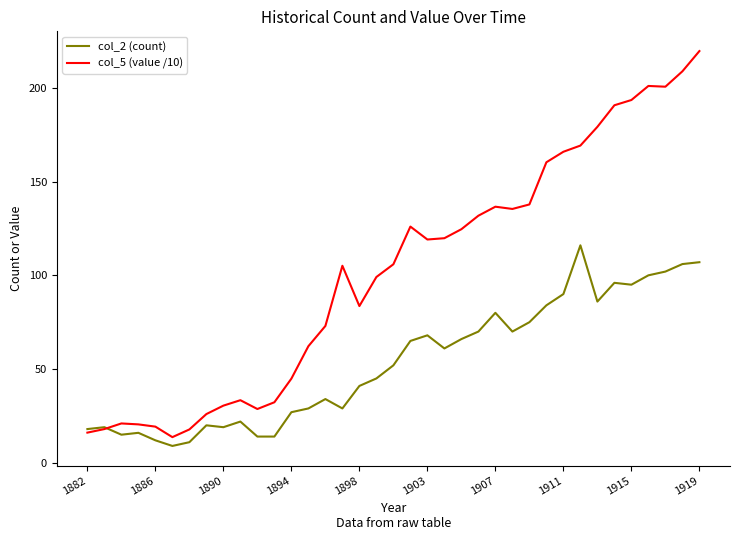

What is the maximum value for col_2 (count)?

116.0